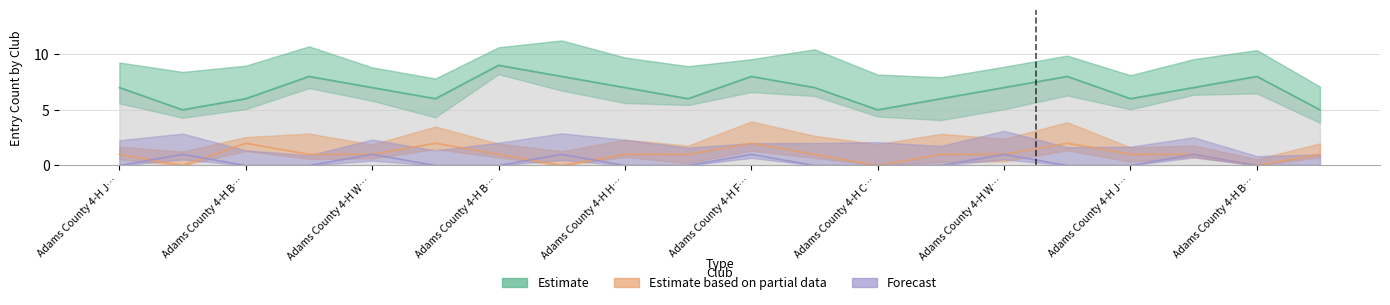

At which category does Estimate reach its first local valley?

Adams County 4-H B…